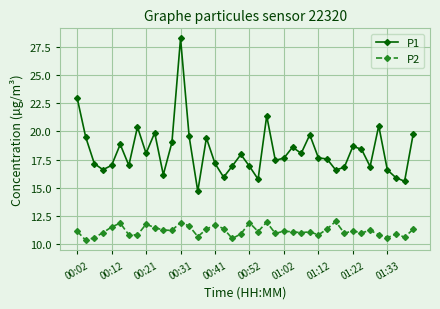

Which series has the largest total across all categories?

P1